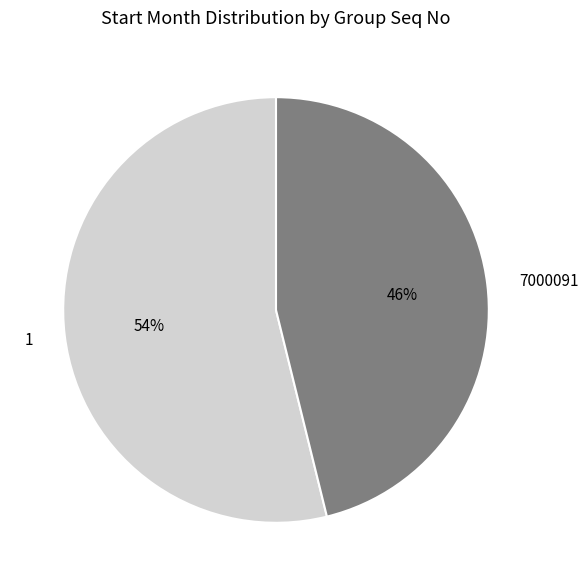

What is the ratio of the value at 1 to the value at 7000091?

1.2